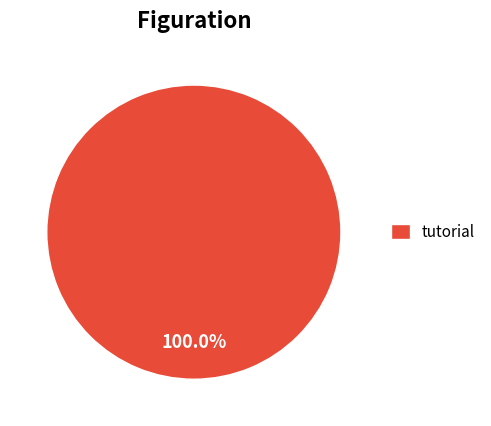

Does any single category account for the majority?

Yes